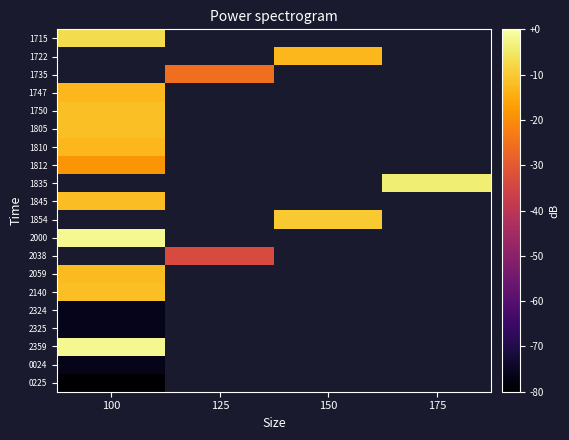

Which label corresponds to the largest value in the chart?

100